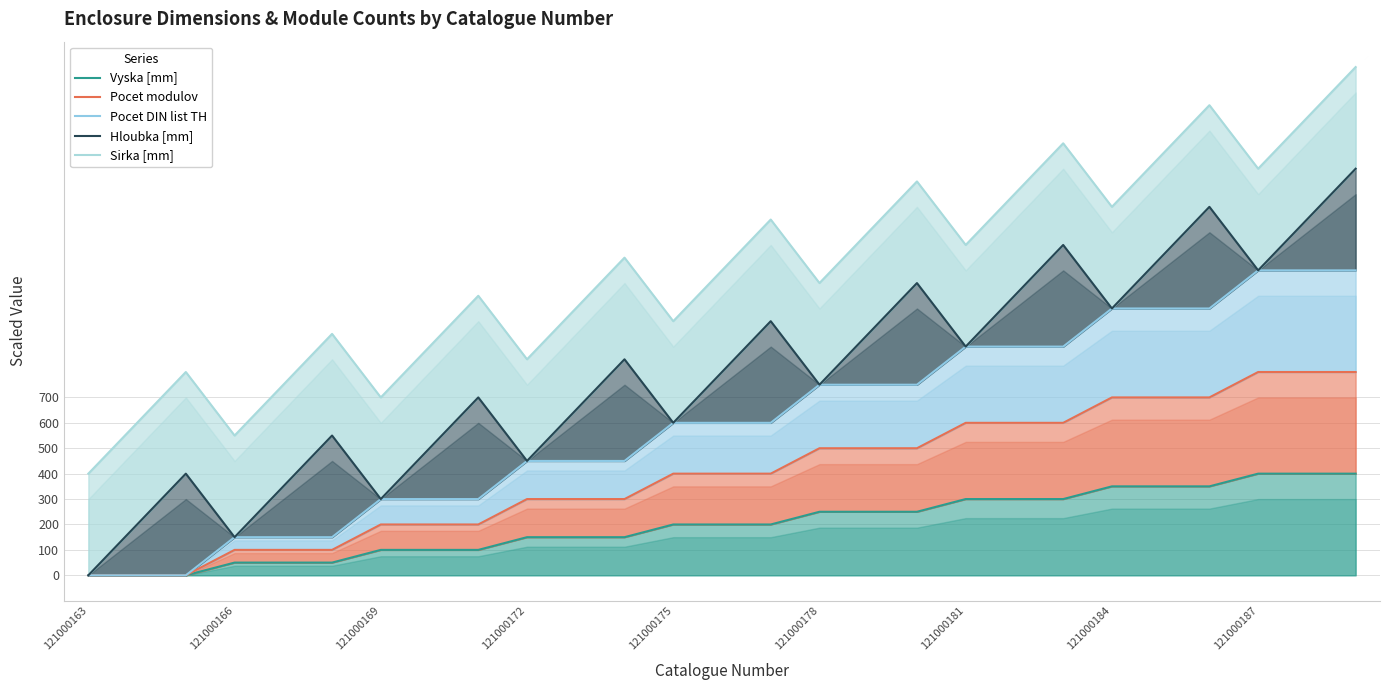

How many lines are shown in the chart?

5